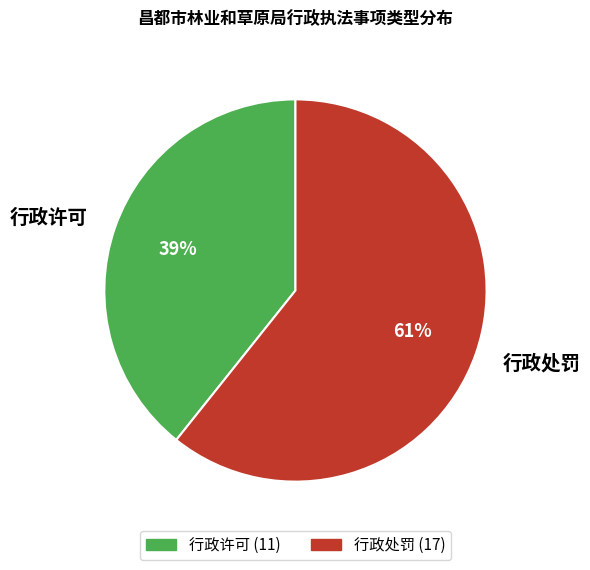

To the nearest percent, what is the average slice percentage?

50%